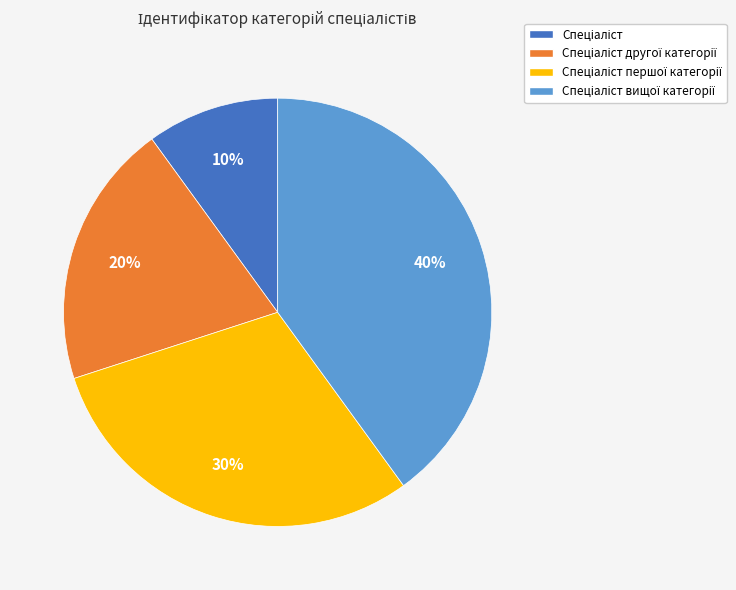

Is there any slice that represents more than half of the pie?

No